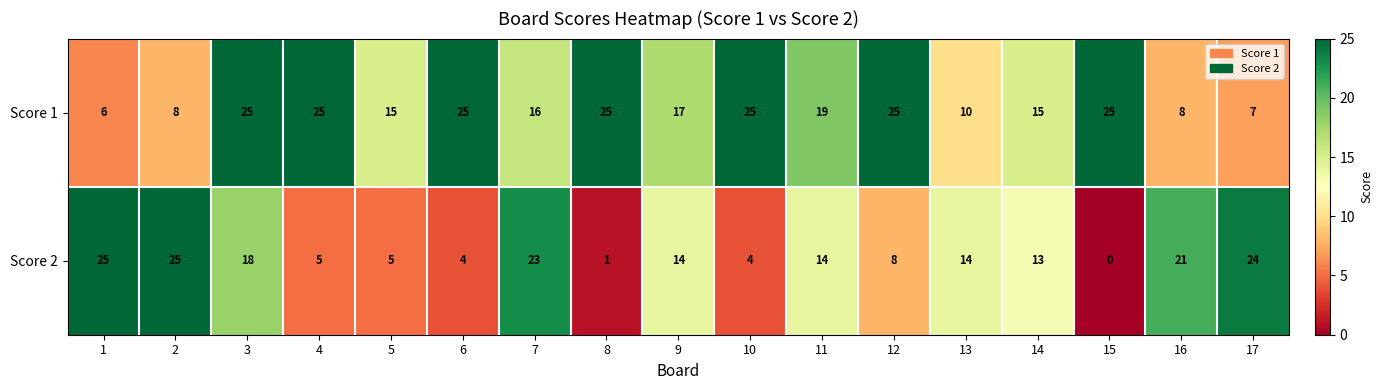

The value of Score 1 at 8 is 25. True or false?

True